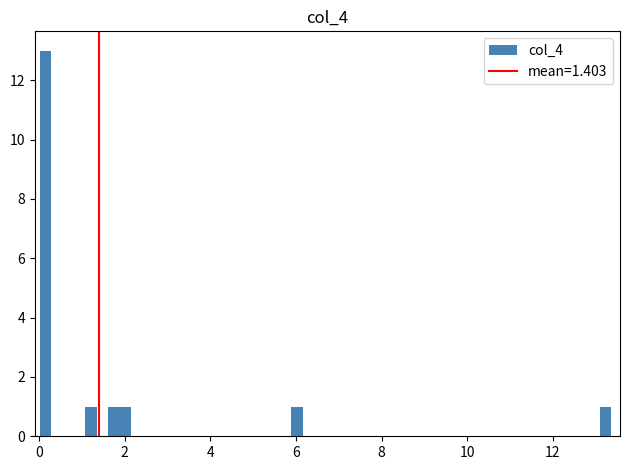

Around what value on the x-axis is the tallest bar? Give the approximate position of its centre, as read against the axis.

0.2